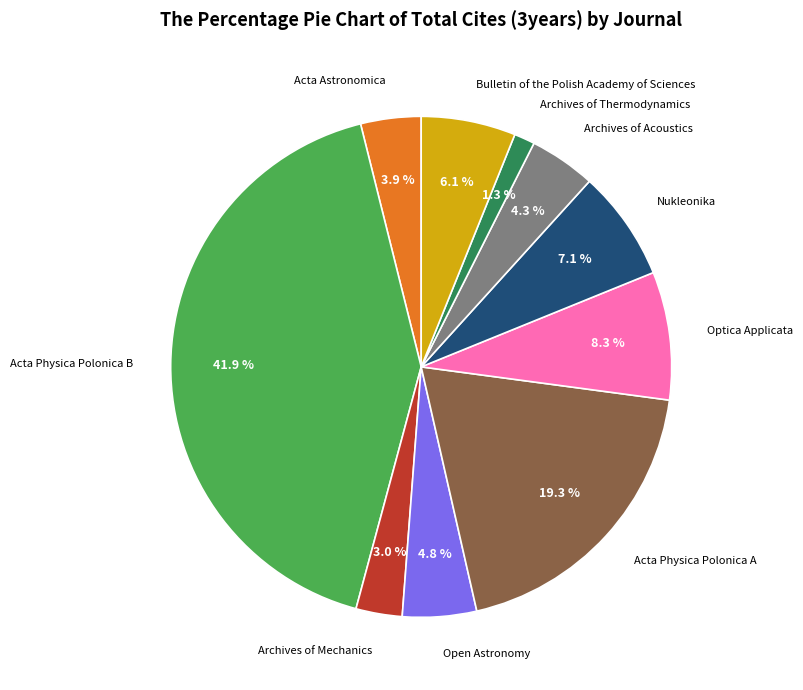

Is there a majority slice in this chart?

No